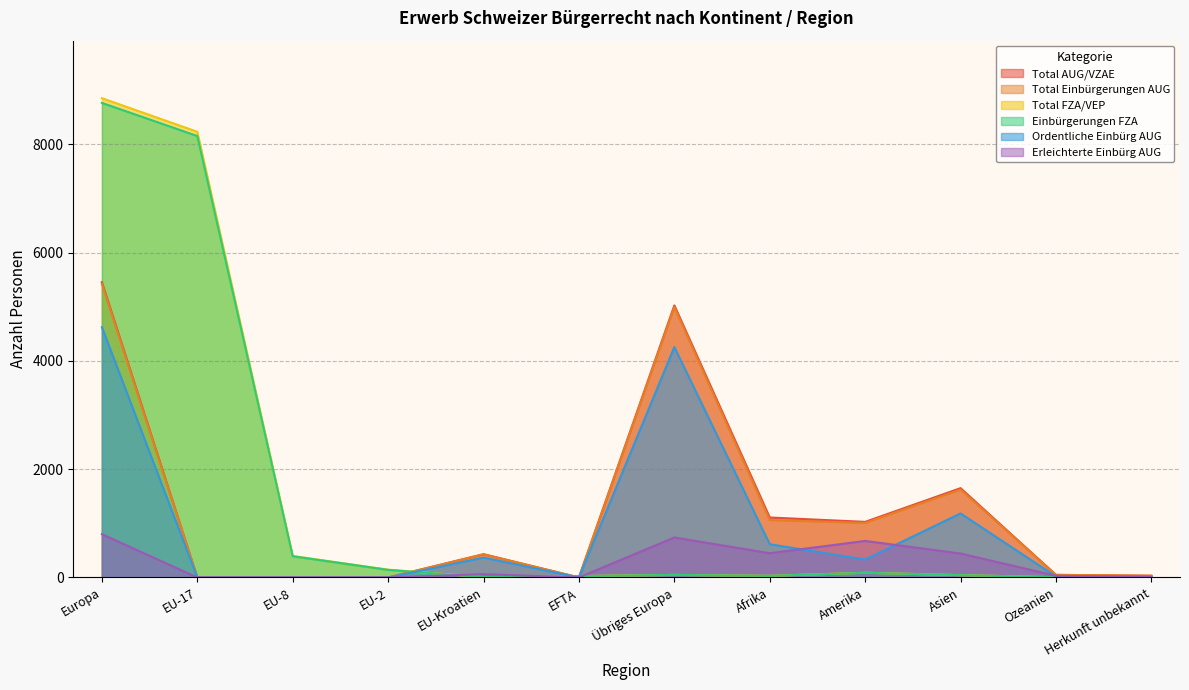

Where does the Total AUG/VZAE series first go above 430?

Europa